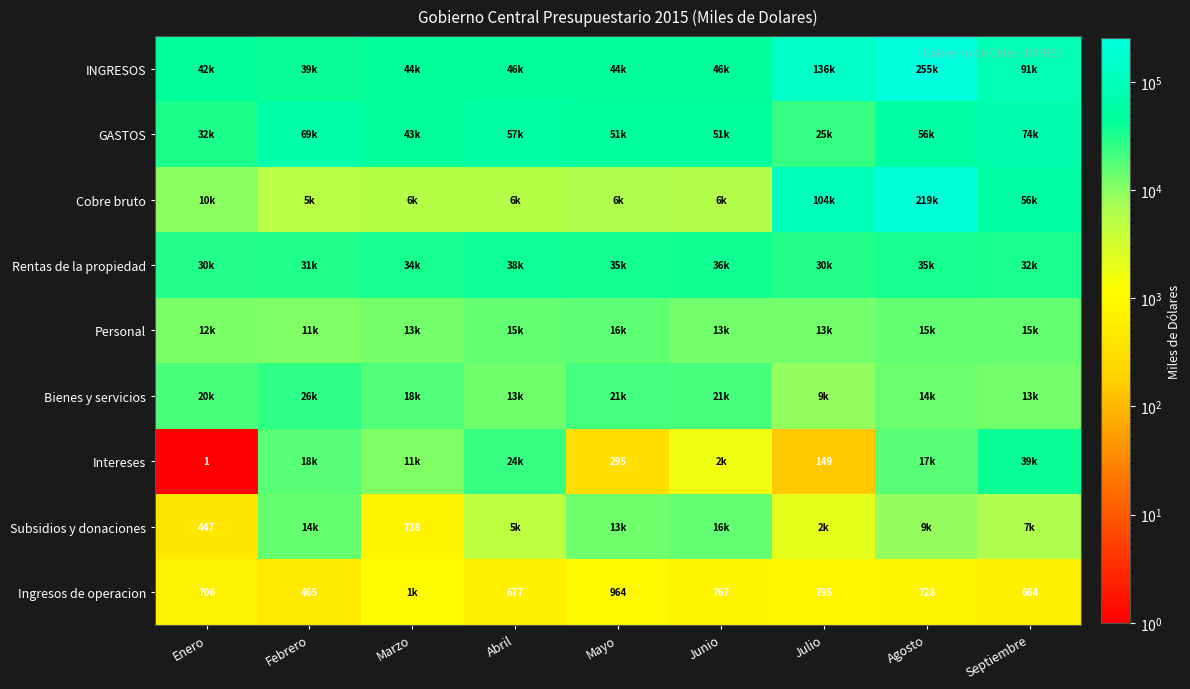

Which category has the lowest value across all series?

Enero